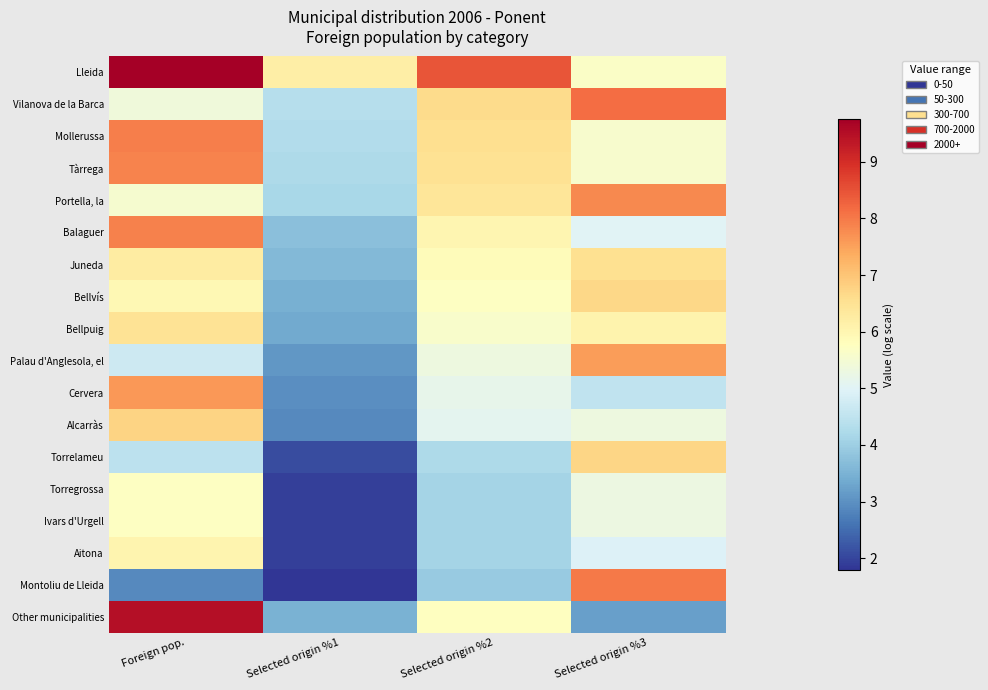

Which label corresponds to the largest value in the chart?

Foreign pop.